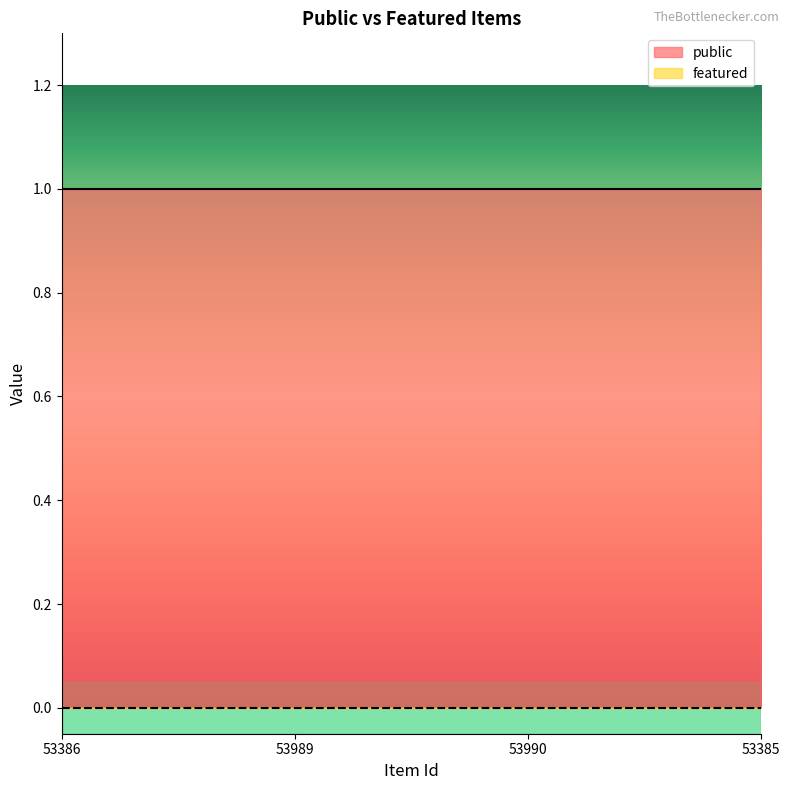

At which category is the sum across all series the highest?

53386